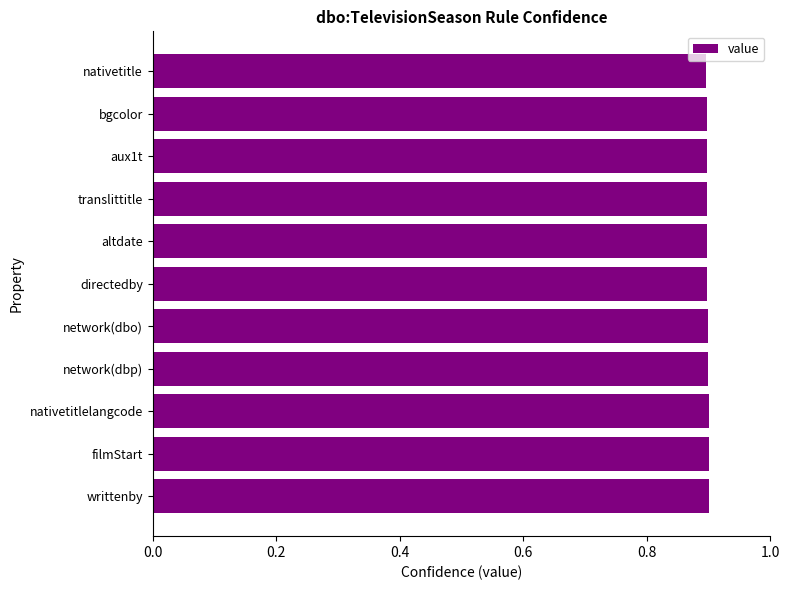

The chart shows a value of 1.6 at translittitle. True or false?

False